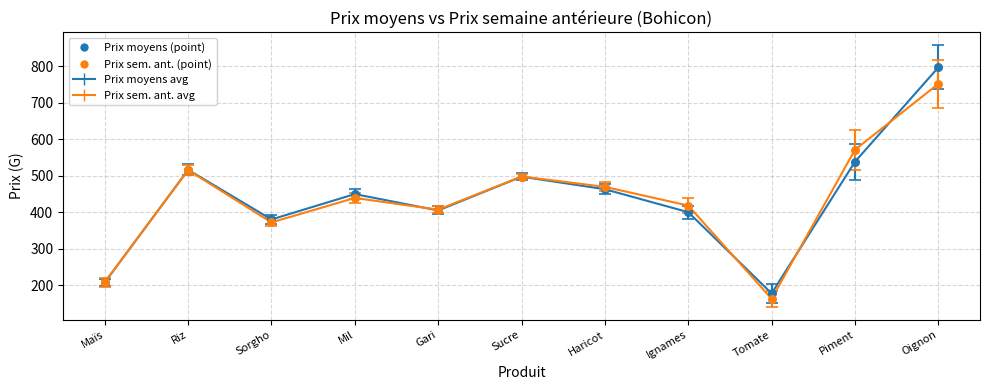

What is the total value across all series at Oignon?

1548.9